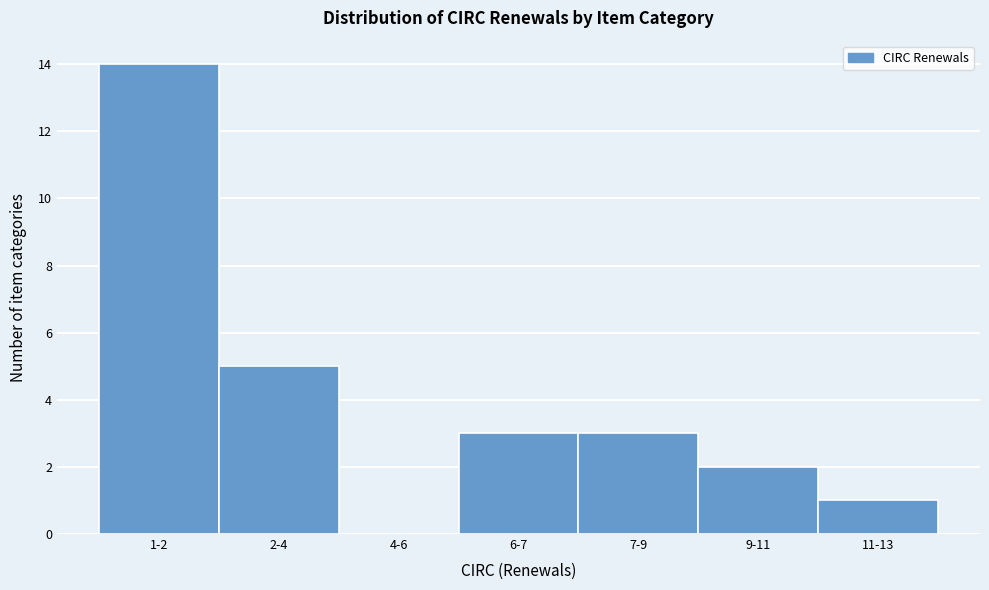

Reading left to right, transcribe all the data shown in this chart.

1-2=14	2-4=5	4-6=0	6-7=3	7-9=3	9-11=2	11-13=1